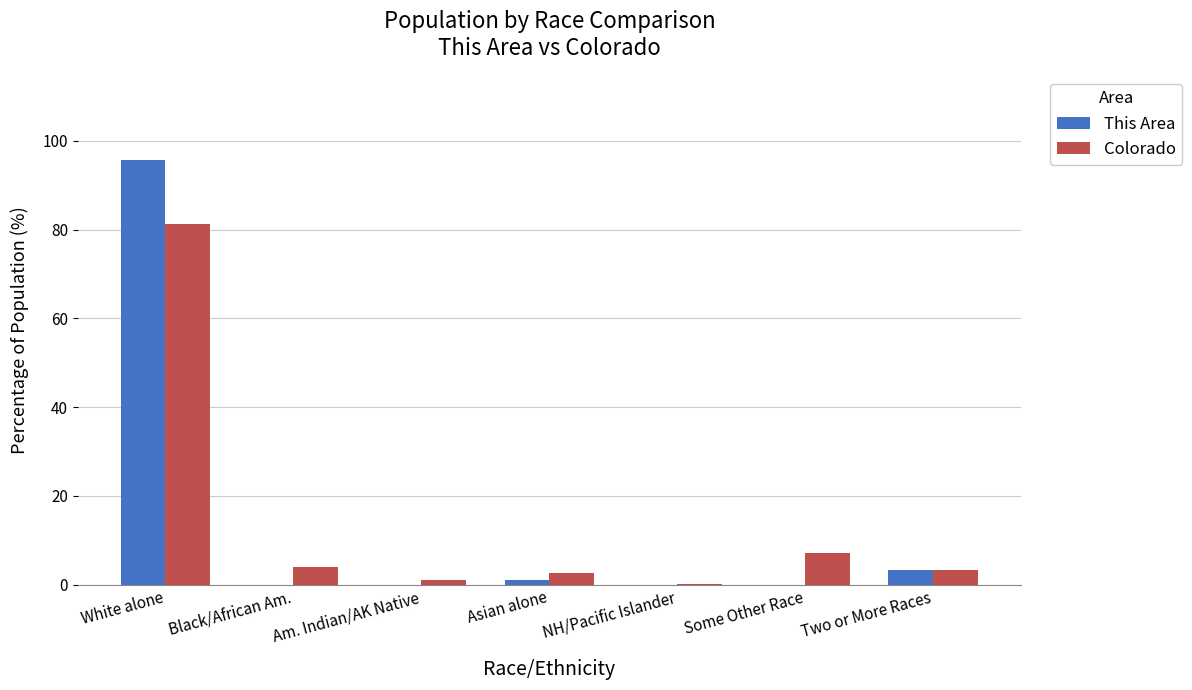

Reading left to right, list all the values displayed in this chart.

This Area: White alone=95.6	Black/African Am.=0.0	Am. Indian/AK Native=0.0	Asian alone=1.0	NH/Pacific Islander=0.0	Some Other Race=0.0	Two or More Races=3.4
Colorado: White alone=81.3	Black/African Am.=4.0	Am. Indian/AK Native=1.1	Asian alone=2.8	NH/Pacific Islander=0.1	Some Other Race=7.2	Two or More Races=3.4